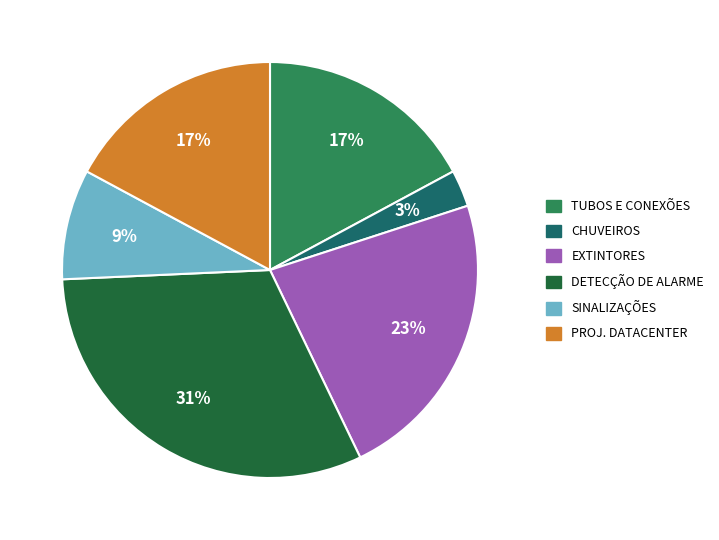

Does any single category account for the majority?

No